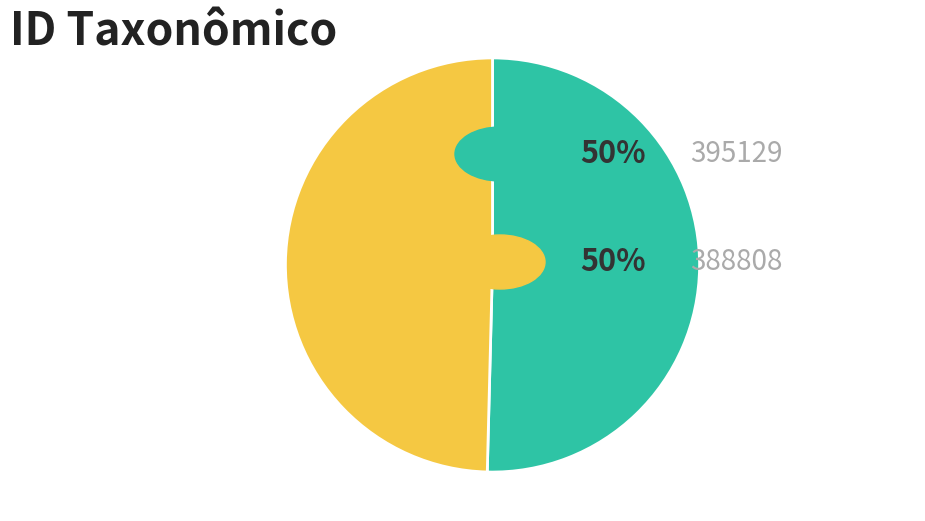

Is there a majority slice in this chart?

Yes